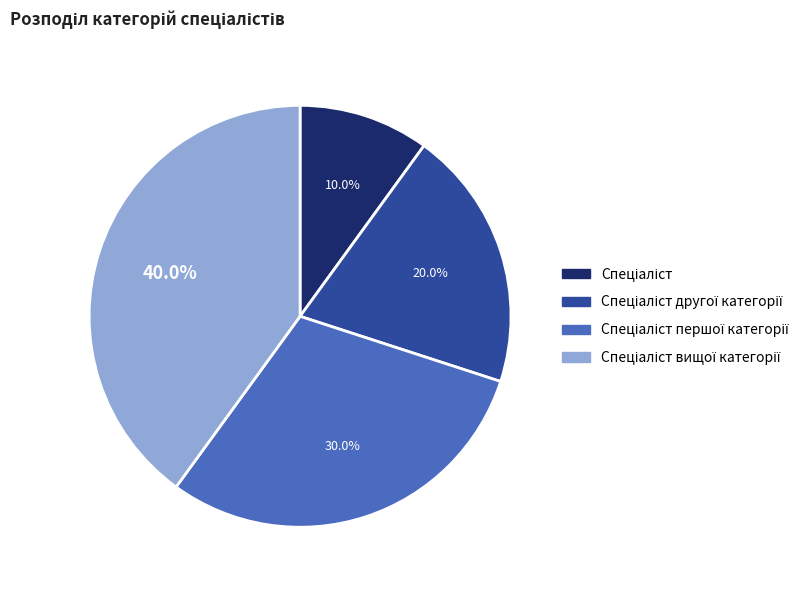

How many slices are in this pie chart?

4